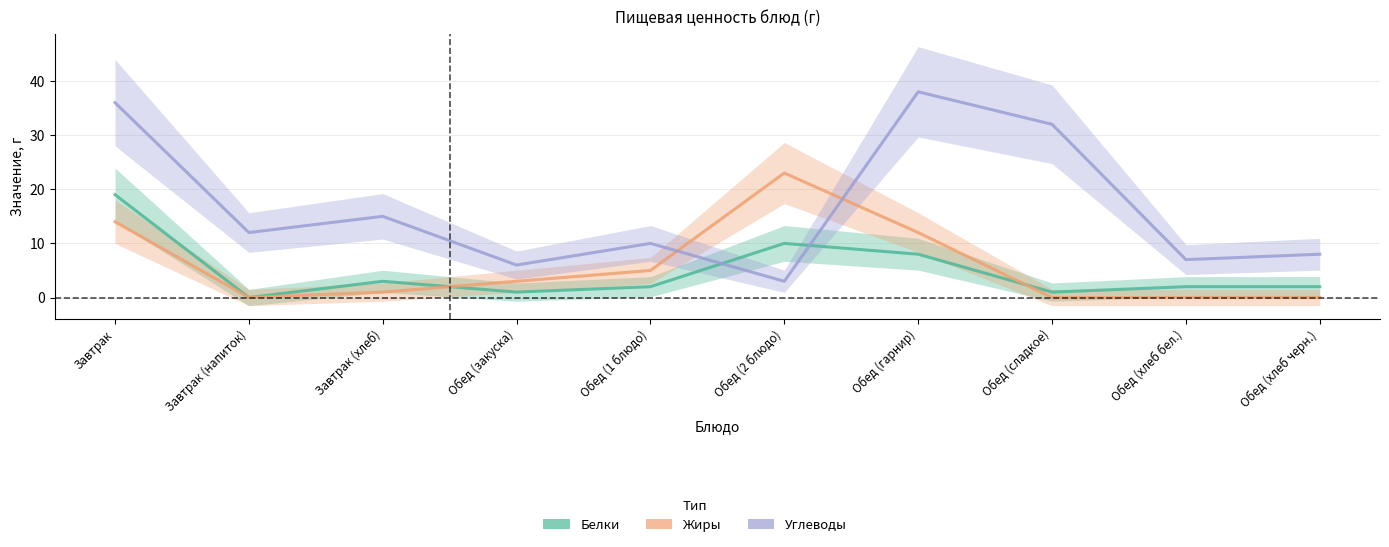

Where does the Жиры series first go above 3?

Завтрак